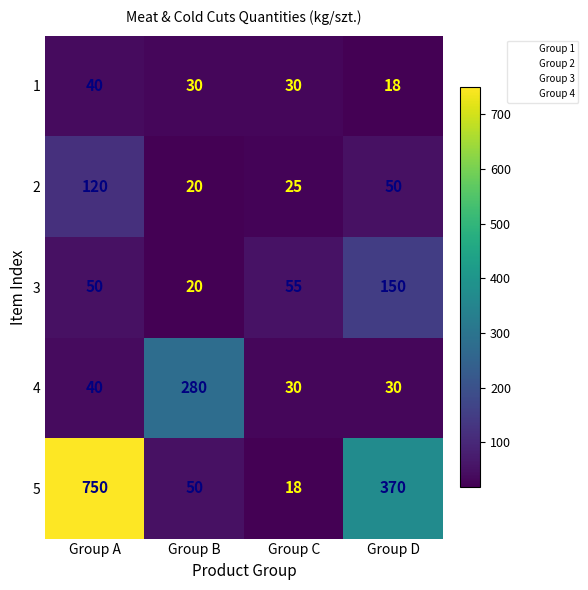

The 4 series shows 40 at Group A. True or false?

True